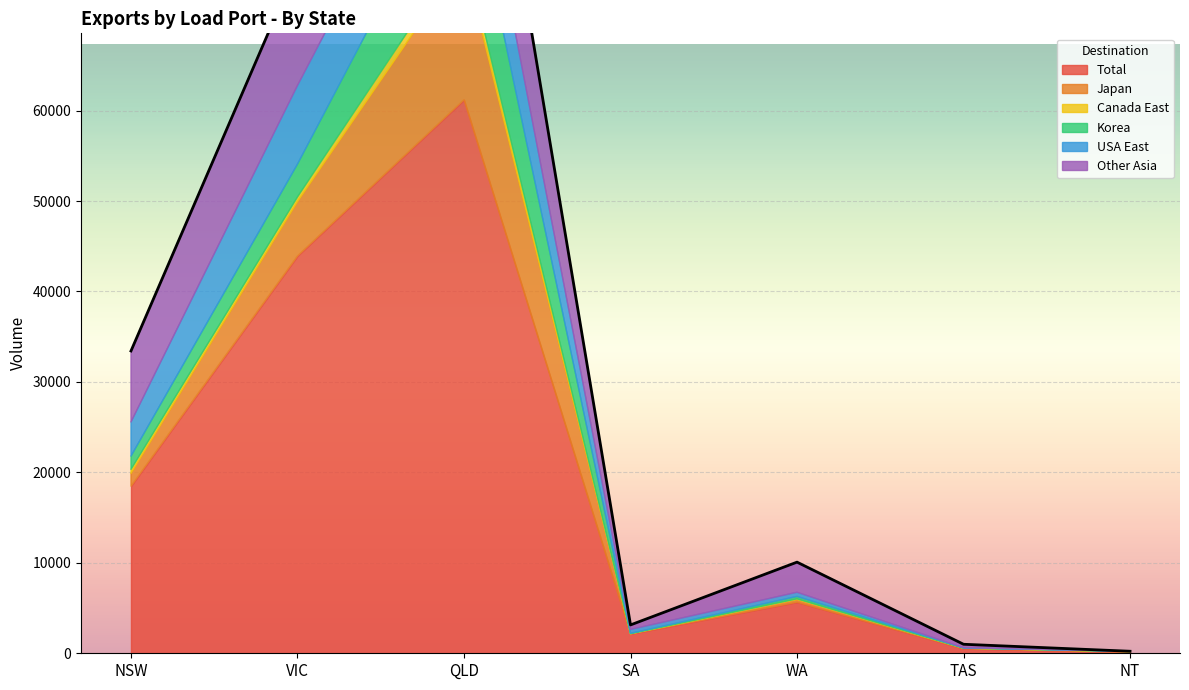

At which label does Canada East first exceed 73?

NSW